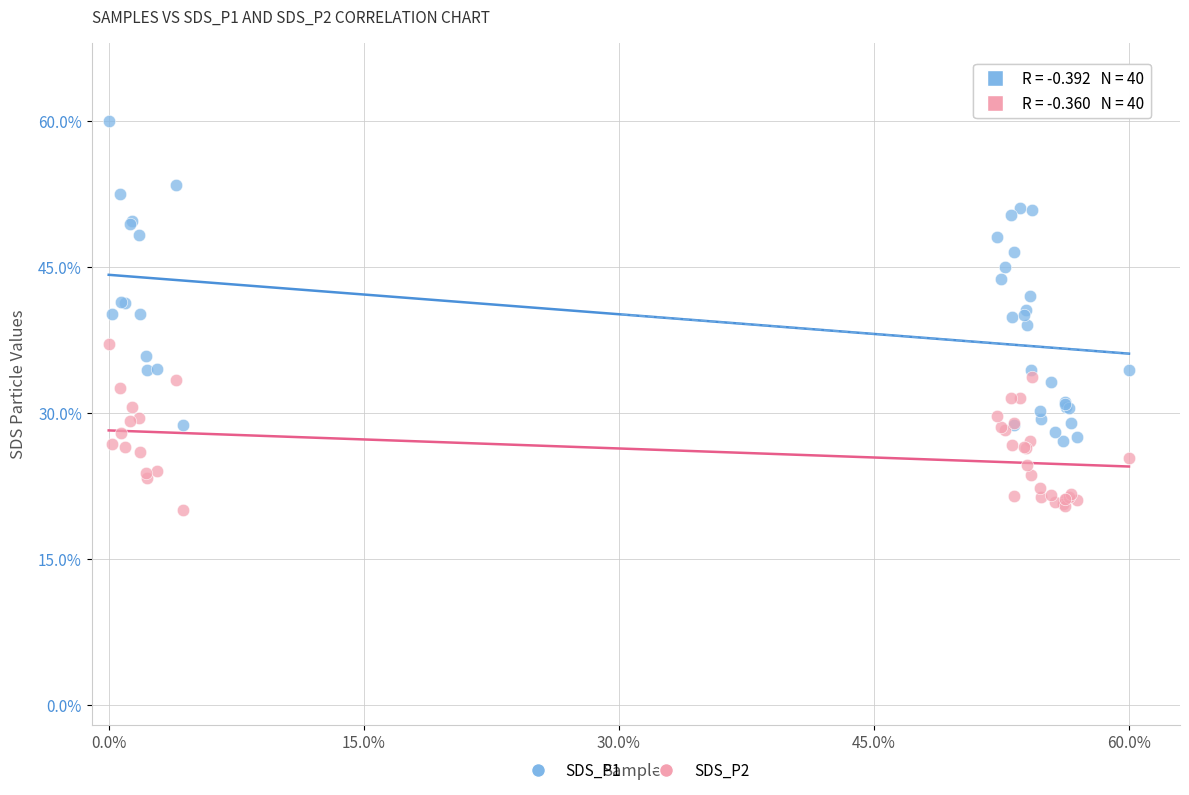

Which series contains the highest Y value?

SDS_P1